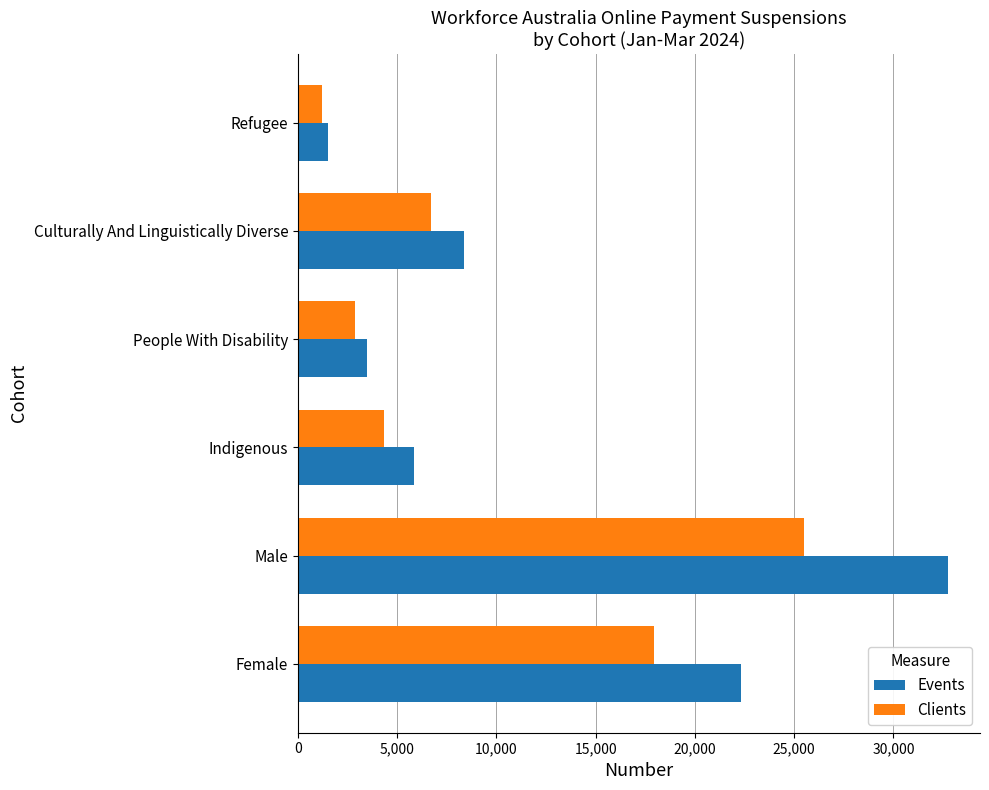

How many categories are shown in the chart?

6